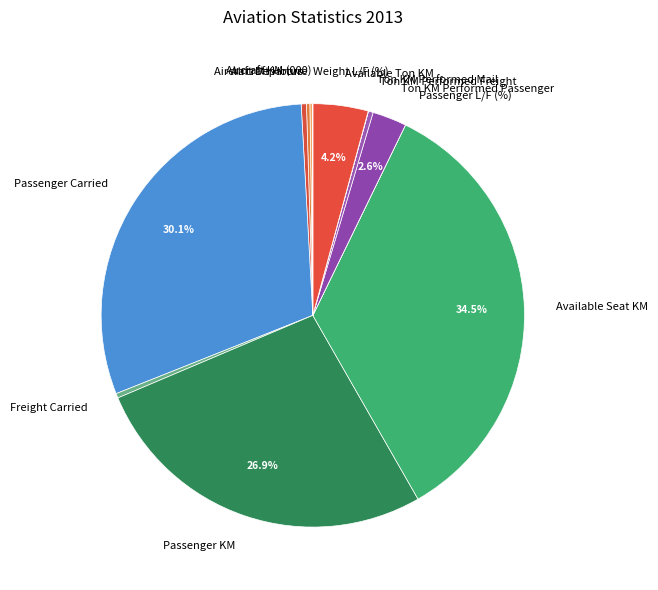

What is the largest slice in the pie chart?

Available Seat KM